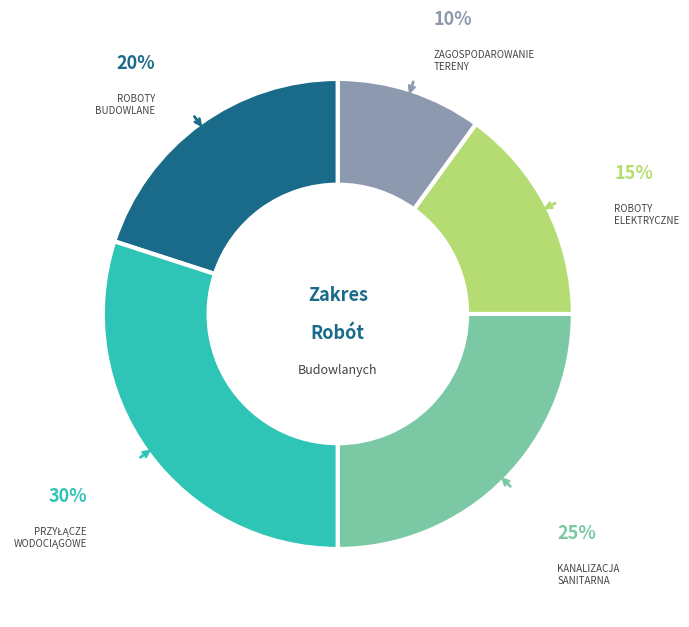

To the nearest percent, what is the difference between the largest and smallest slice percentages?

20%